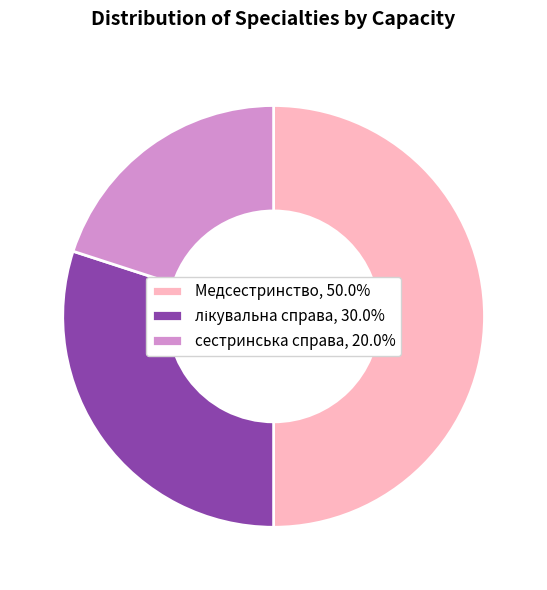

Approximately how many times larger is the value at Медсестринство, 50.0% compared to сестринська справа, 20.0%?

2.5